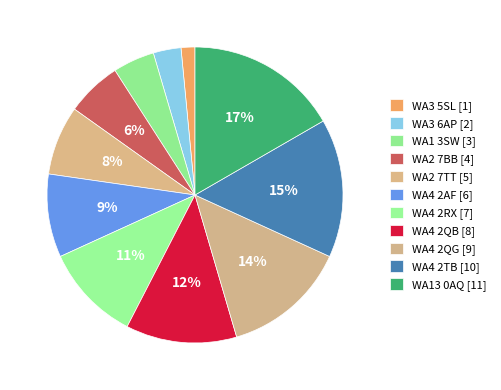

Rank the categories by value from highest to lowest.

WA13 0AQ [11], WA4 2TB [10], WA4 2QG [9], WA4 2QB [8], WA4 2RX [7], WA4 2AF [6], WA2 7TT [5], WA2 7BB [4], WA1 3SW [3], WA3 6AP [2], WA3 5SL [1]